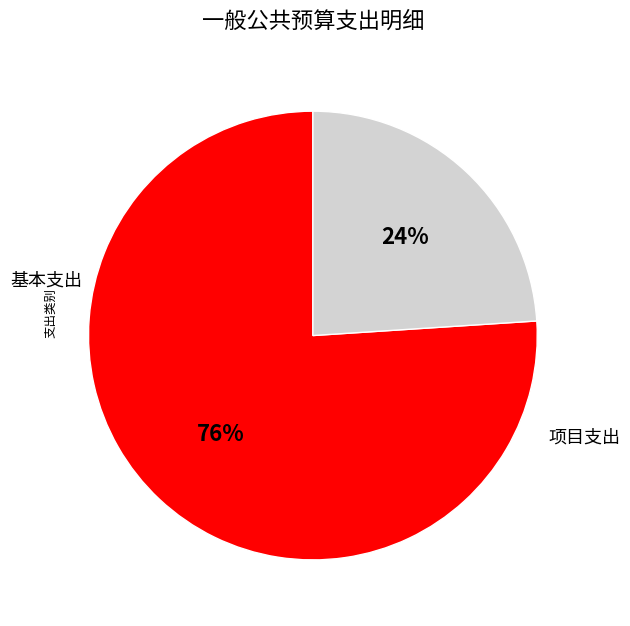

To the nearest percent, what is the combined percentage of 基本支出 and 项目支出?

100%